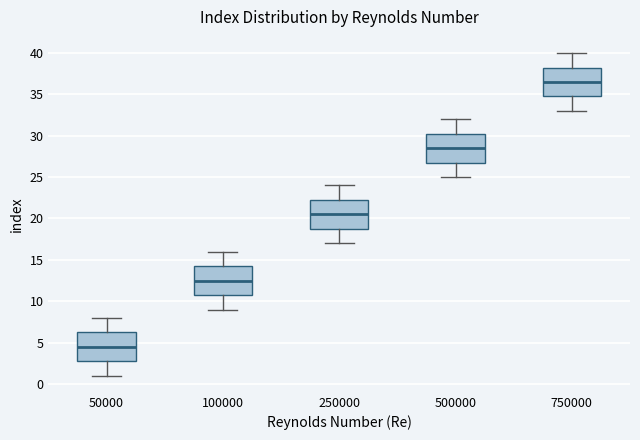

Reading left to right, read every box against the y-axis: the position of its median line, the range the box covers, and the ends of its whiskers. The values are not printed on the chart, so give them approximately, as read against the axis.

50000: median 4.5, box 3.0 to 6.5, whiskers 1.0 to 8.0
100000: median 12.5, box 11.0 to 14.5, whiskers 9.0 to 16.0
250000: median 20.5, box 19.0 to 22.5, whiskers 17.0 to 24.0
500000: median 28.5, box 27.0 to 30.5, whiskers 25.0 to 32.0
750000: median 36.5, box 35.0 to 38.5, whiskers 33.0 to 40.0